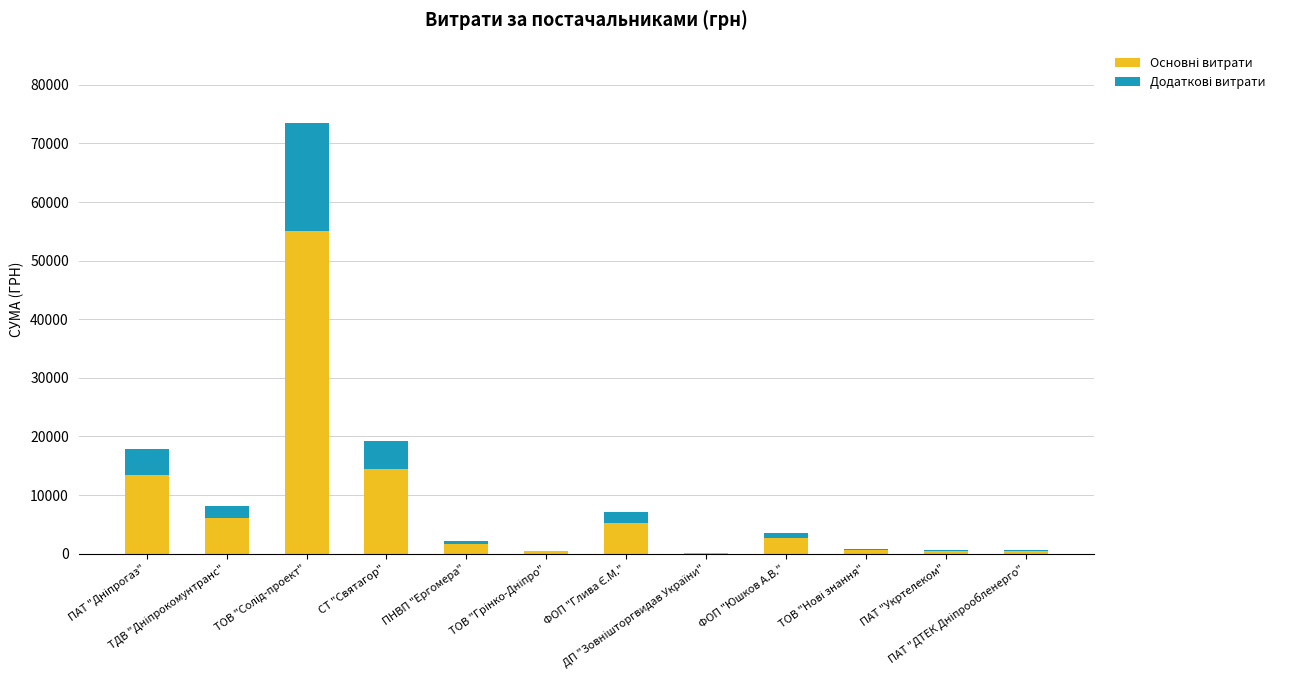

How many distinct data groups are displayed?

2